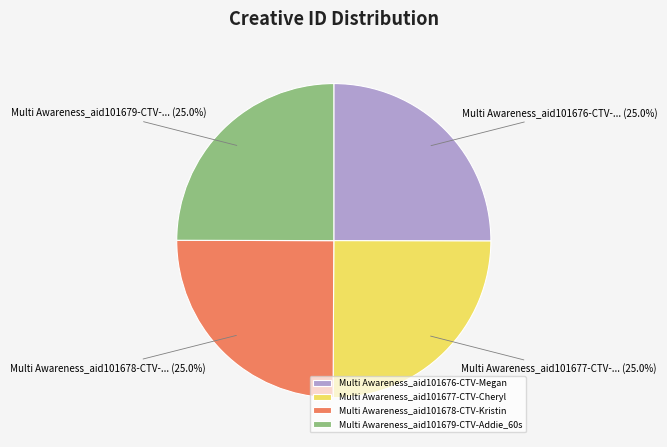

Is there a majority slice in this chart?

No